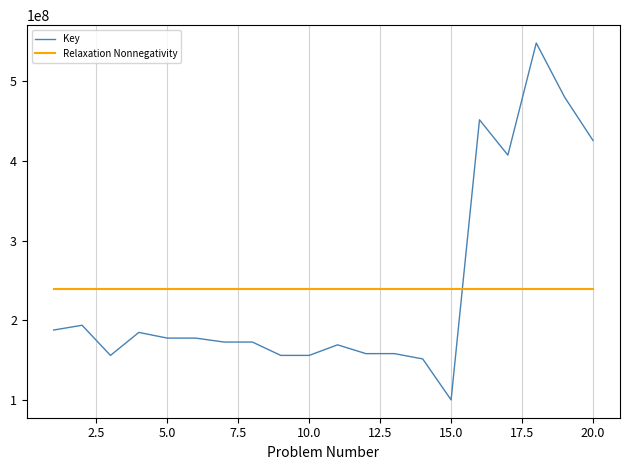

What is the maximum value shown in the chart?

547639720.0